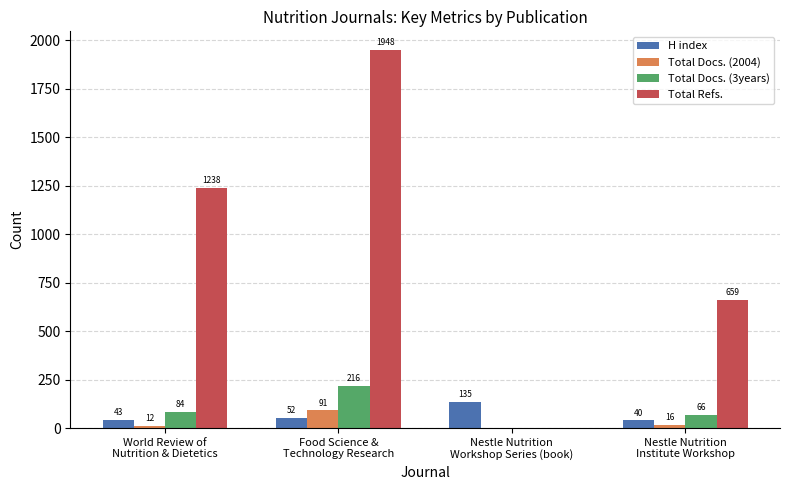

What is the sum of the Total Docs. (2004) values at Nestle Nutrition
Workshop Series (book) and Food Science &
Technology Research?

91